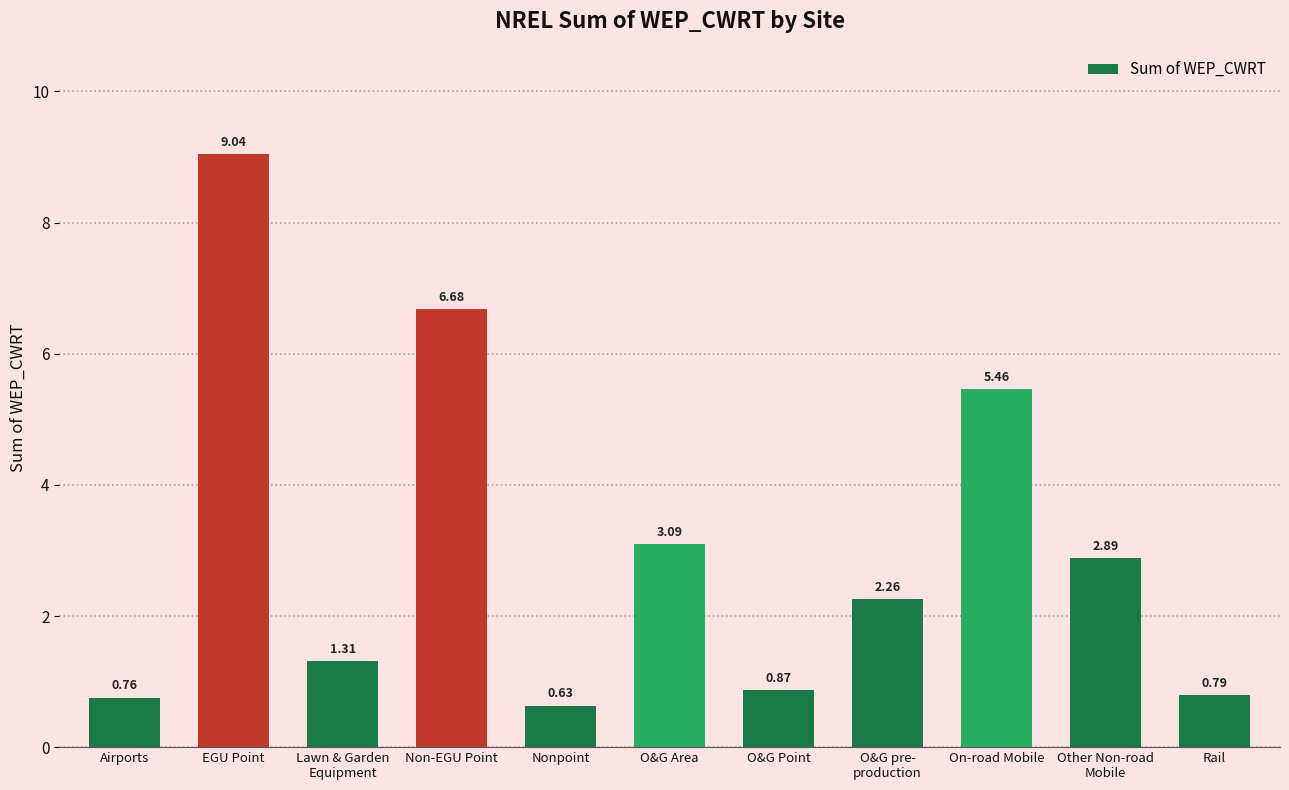

What is the label of the 6th bar from the right?

O&G Area